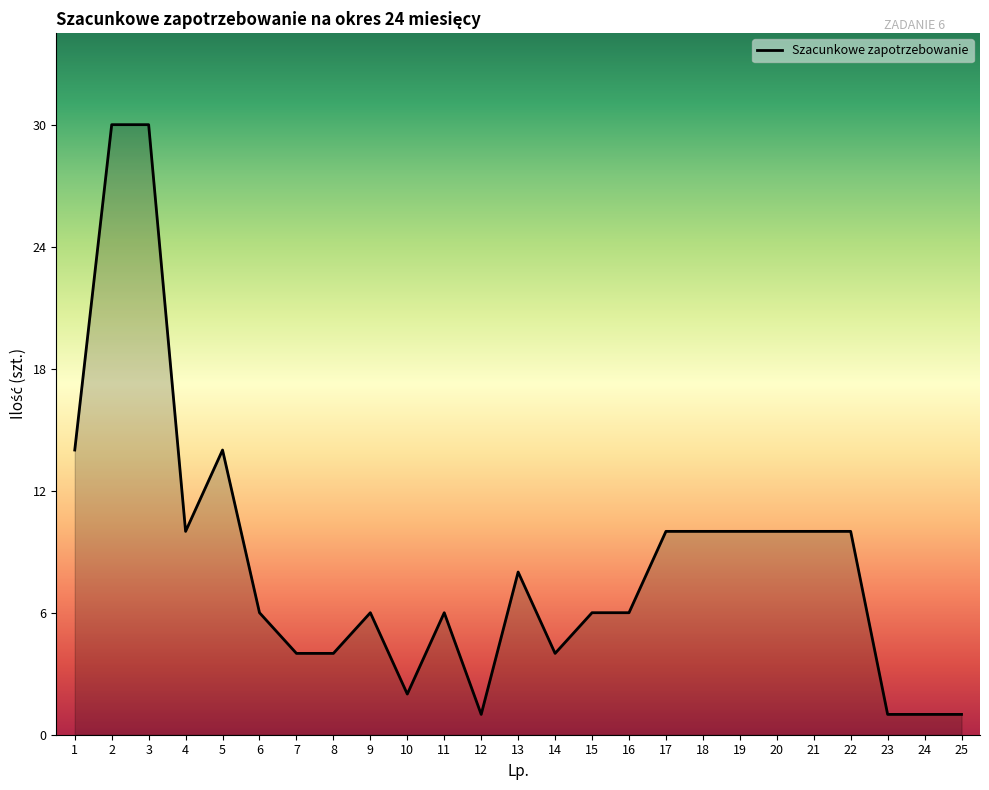

Which has a higher value, 11 or 4?

4